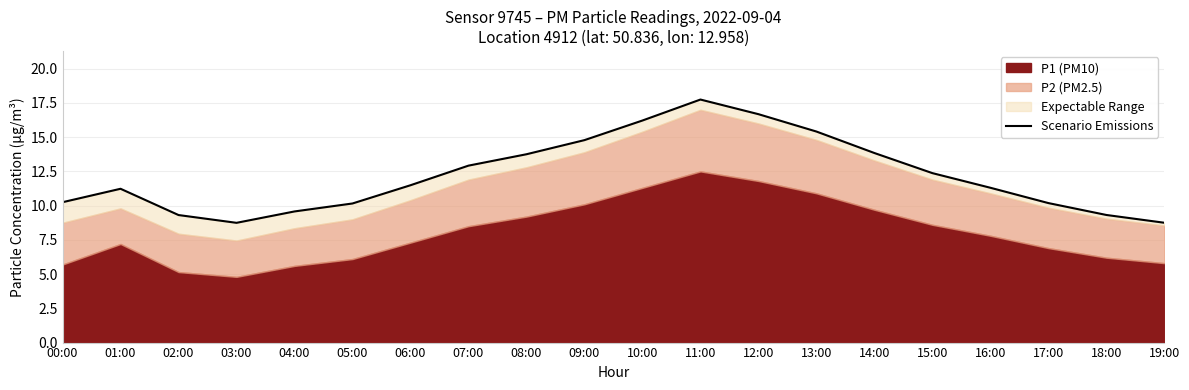

The value at 05:00 is 5.7. True or false?

False